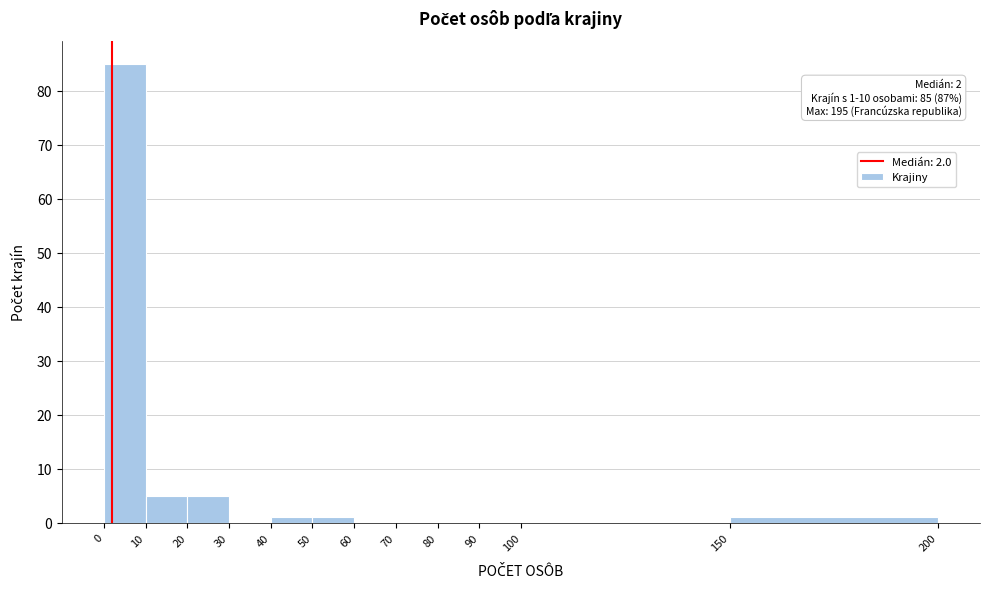

Over which range of the x-axis is the bar tallest?

0 to 10